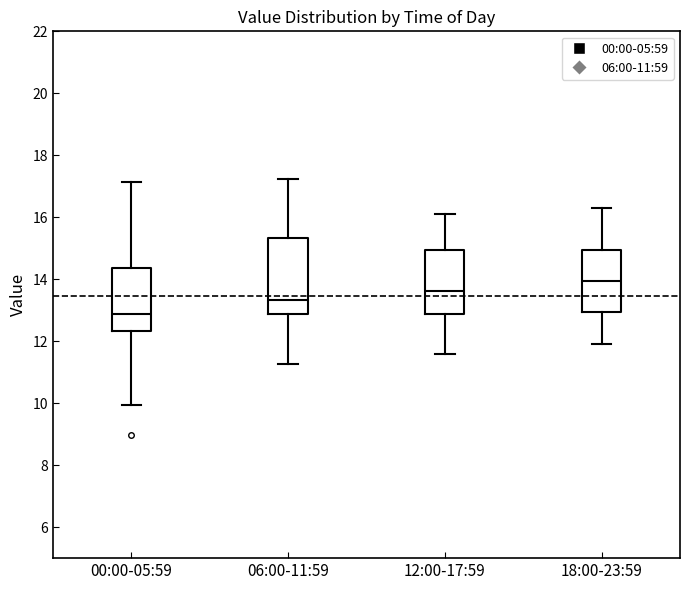

Where is the lower edge of the box for 06:00-11:59 on the y-axis? The values are not printed on the chart, so give them approximately, as read against the axis.

12.8